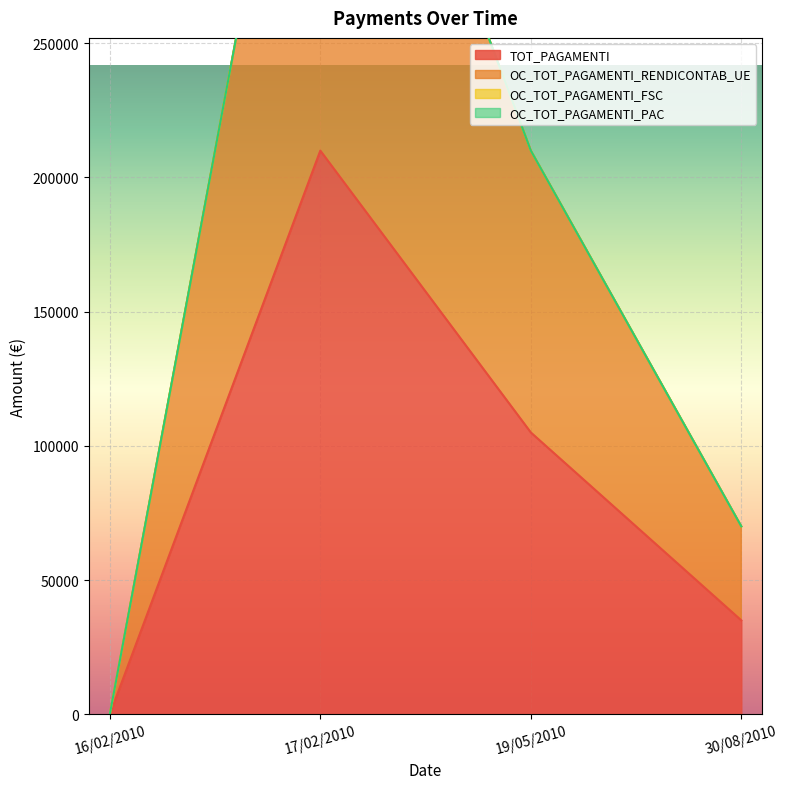

True or false: TOT_PAGAMENTI has a value of 35000 at 30/08/2010.

True